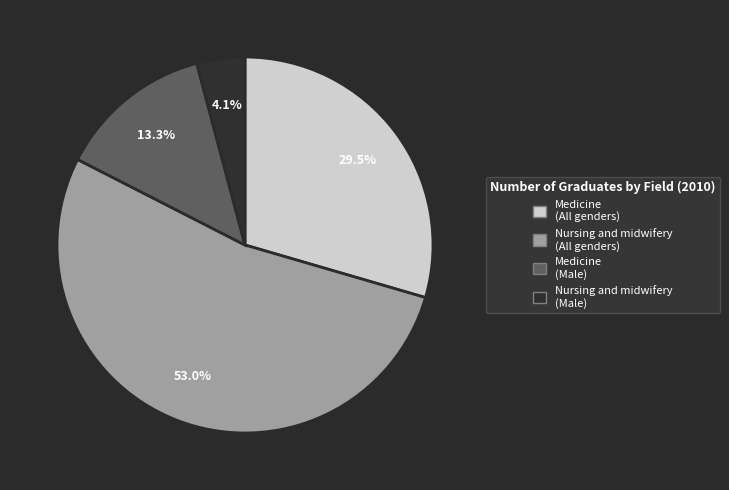

Does any single category account for the majority?

Yes